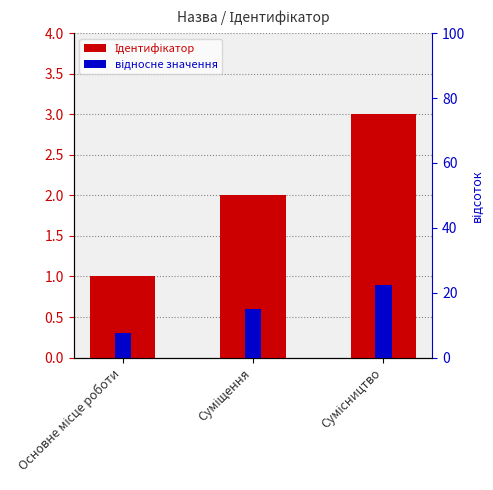

At Суміщення, list the series in order from largest to smallest.

Ідентифікатор, відносне значення